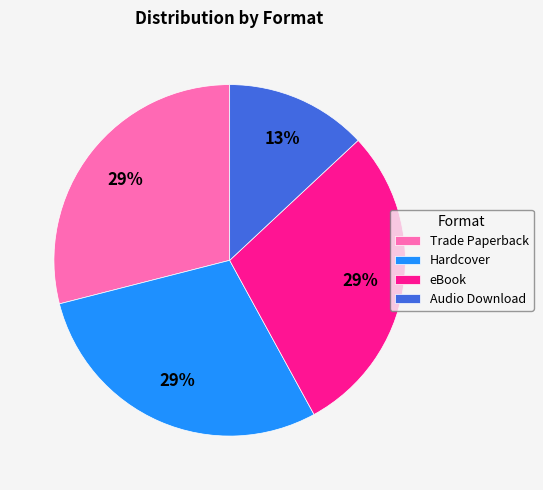

True or false: eBook accounts for 29% of the total.

True